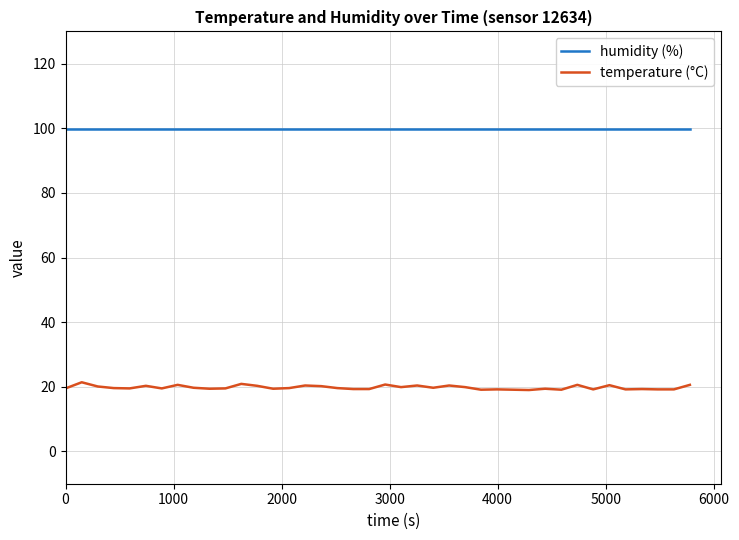

How many lines are shown in the chart?

2